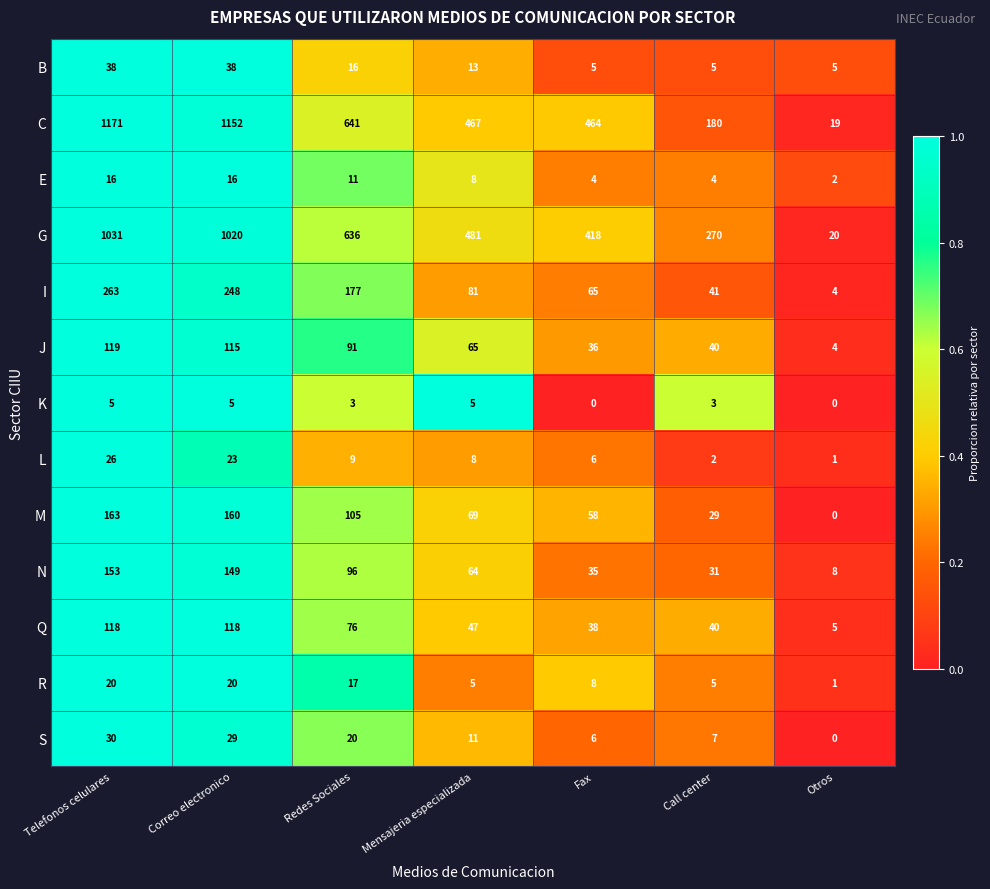

What is the total value across all series at Correo electronico?

3093